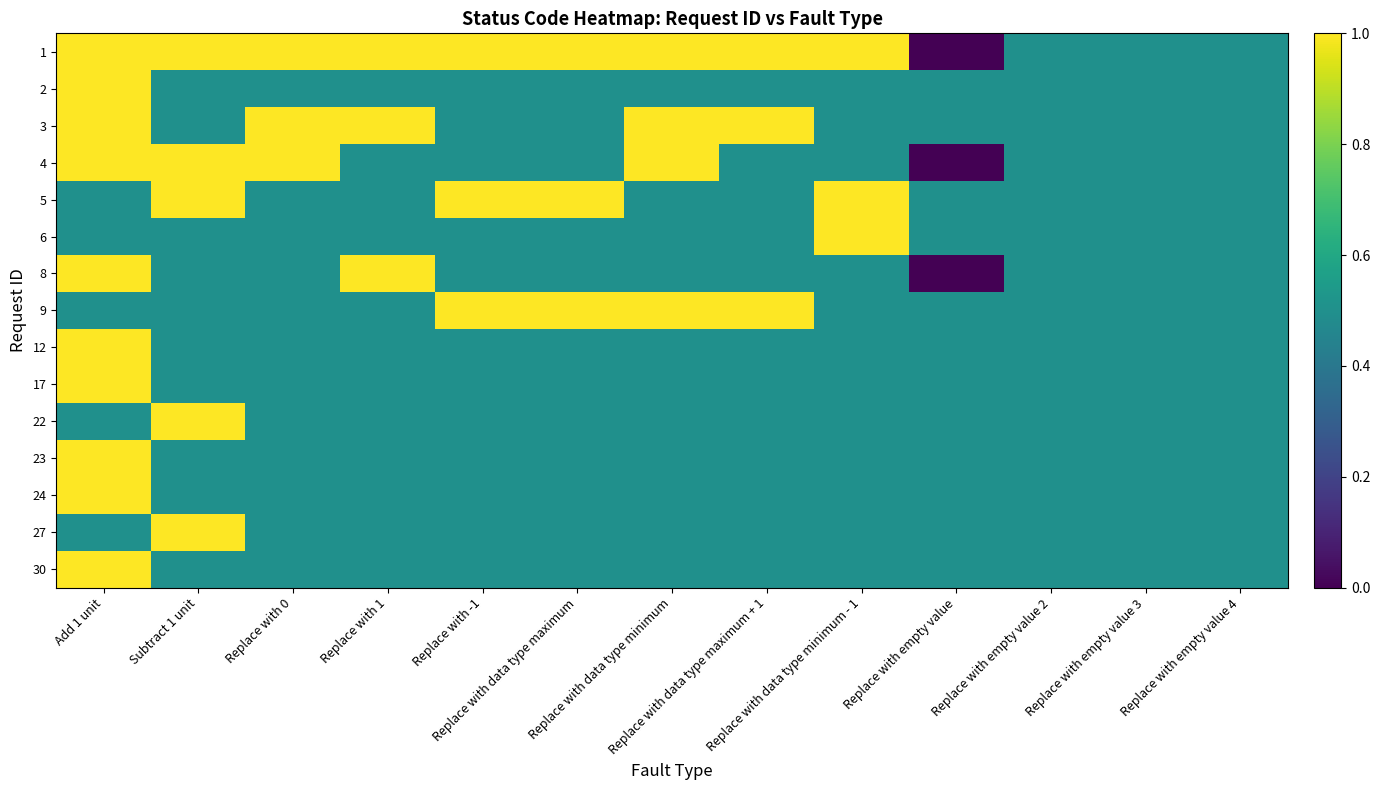

Which series has the largest total across all categories?

1